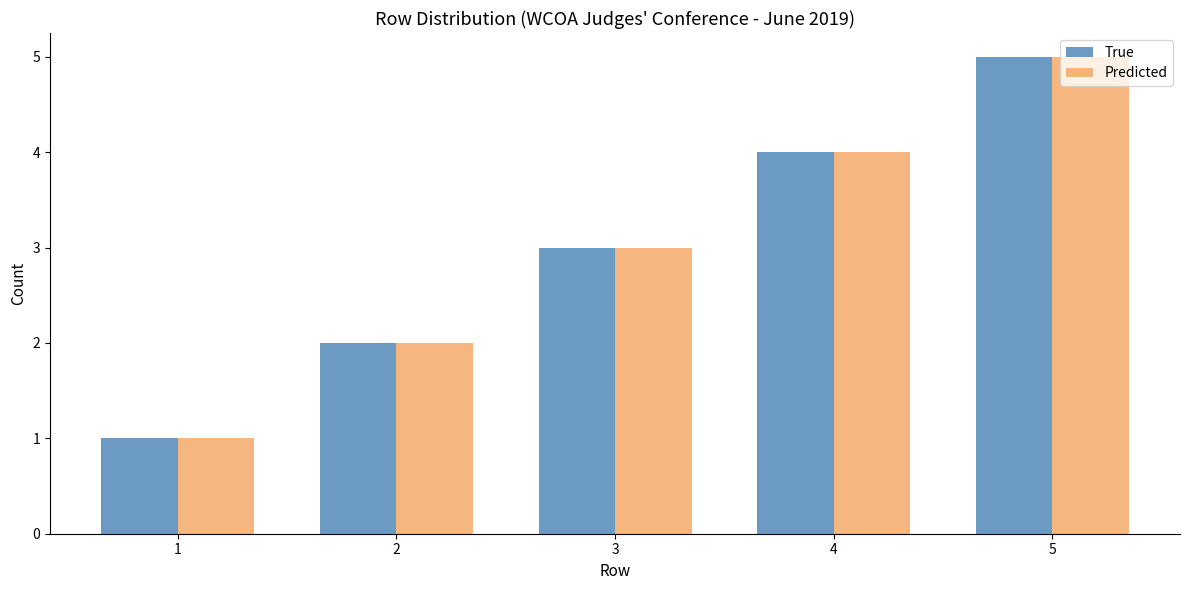

How many values in the Predicted series are below 3?

2